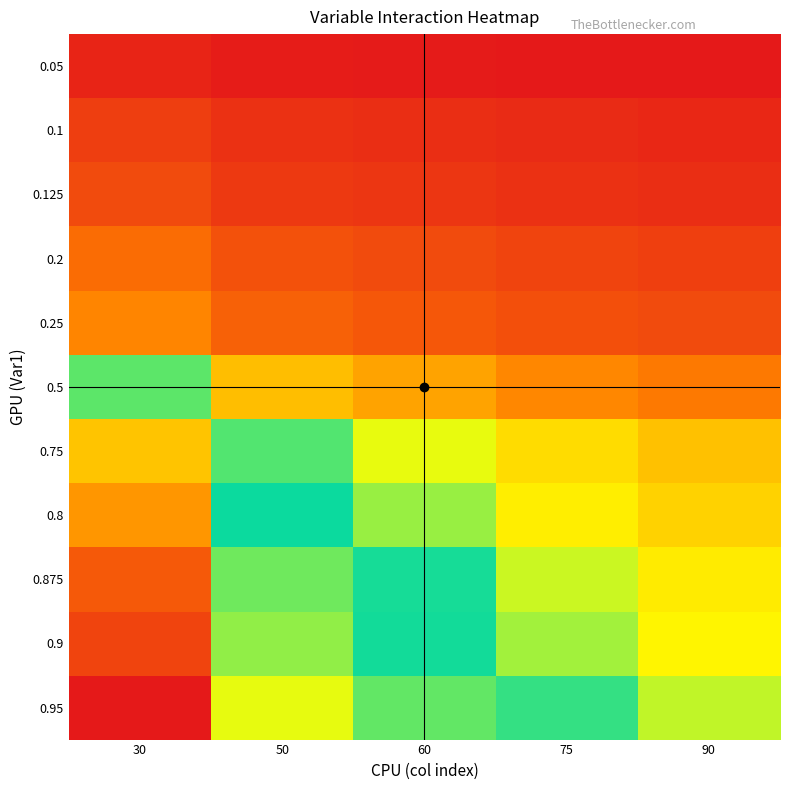

What is the spread (max minus min) of values at 60?

2.4